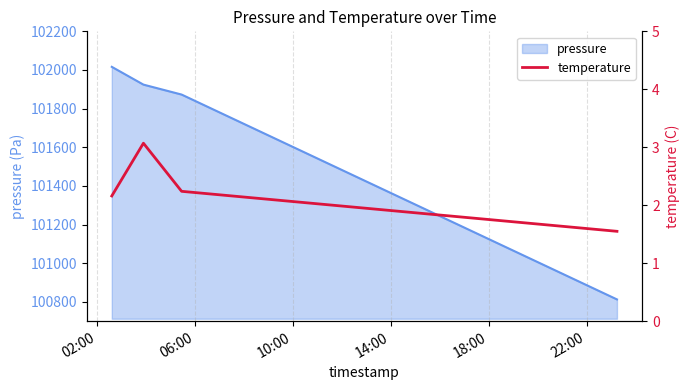

True or false: pressure has more than 2 interior local peaks.

False